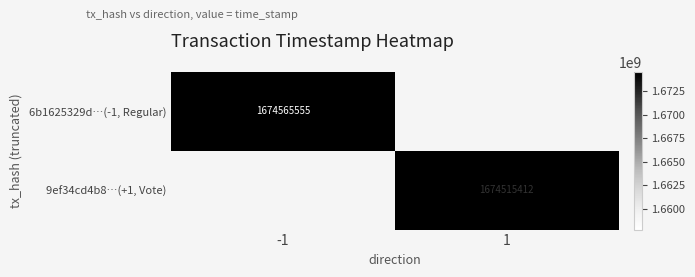

How many distinct data groups are displayed?

2